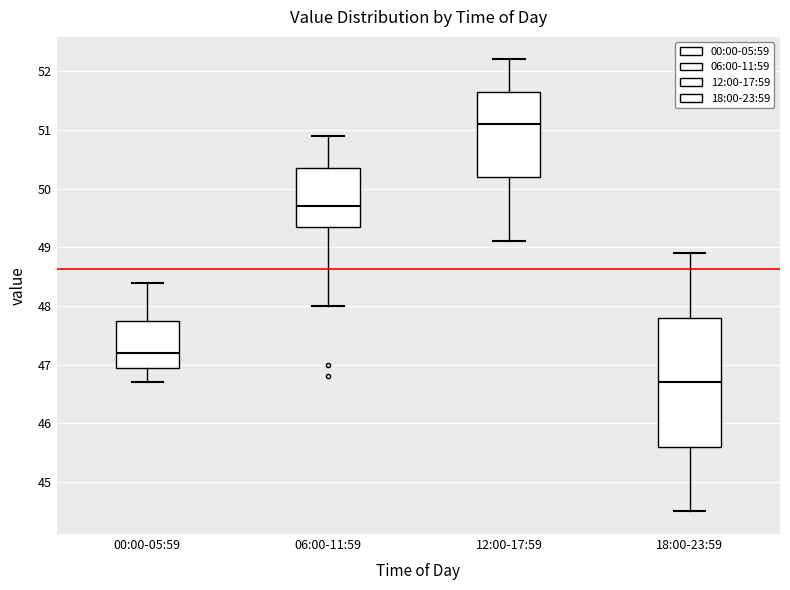

Which box has the highest median line?

12:00-17:59